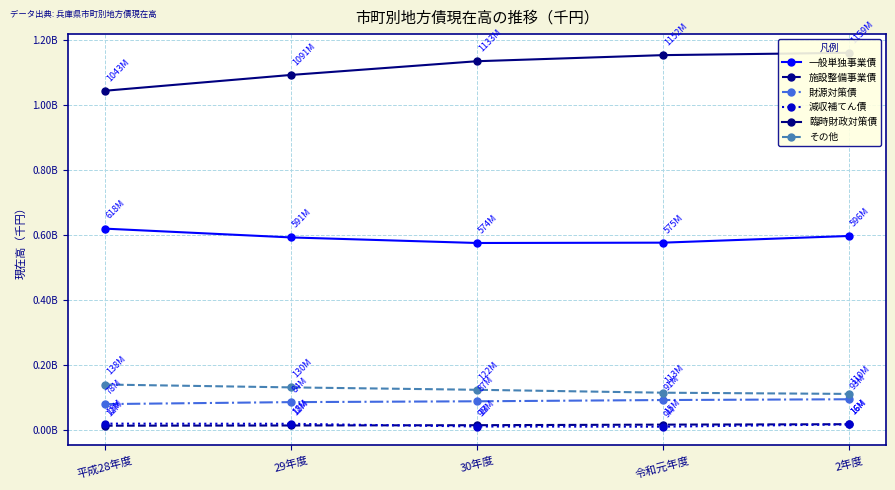

The value of 施設整備事業債 at 令和元年度 is 3844915. True or false?

False